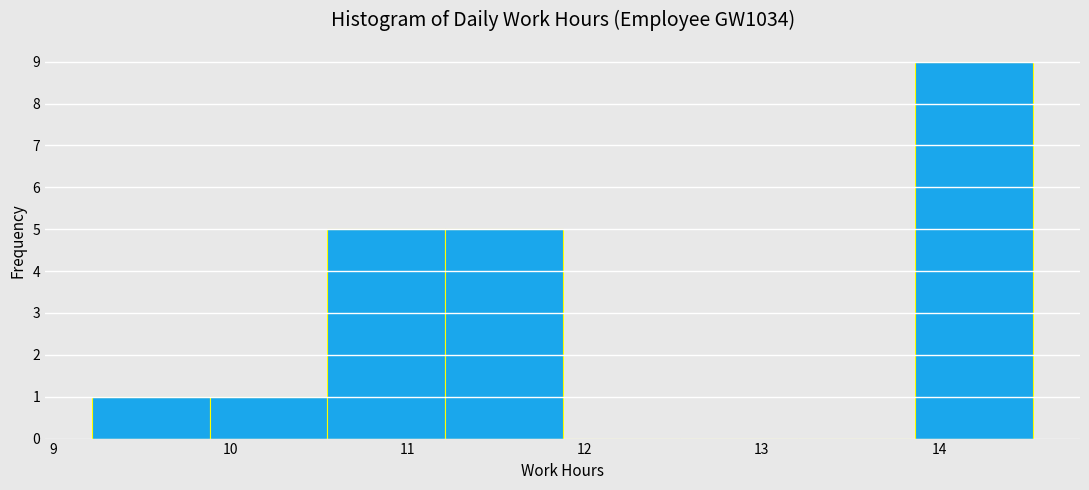

Reading left to right, transcribe this chart: for each bar, give the range it covers on the x-axis and its height. Neither the bar edges nor the heights are printed on the chart, so give them approximately, as read against the axes.

9.2 to 9.9: 1
9.9 to 10.5: 1
10.5 to 11.2: 5
11.2 to 11.9: 5
11.9 to 12.5: 0
12.5 to 13.2: 0
13.2 to 13.9: 0
13.9 to 14.5: 9